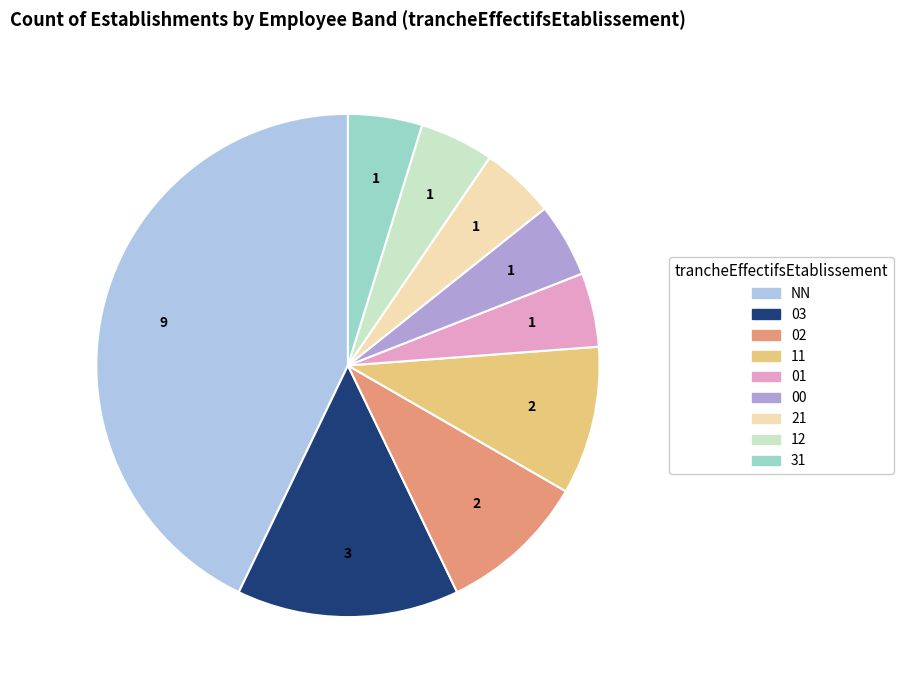

Count the number of slices in the pie.

9